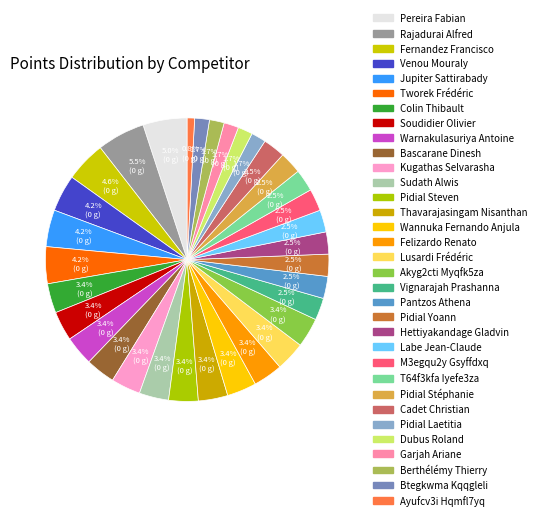

How many slices are in this pie chart?

33